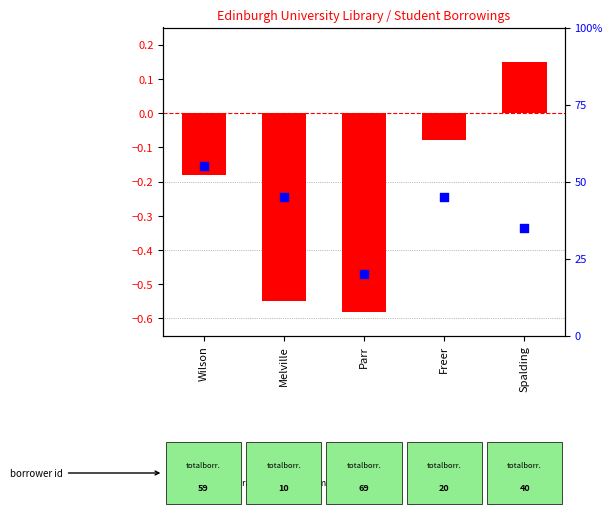

Which series contains the lowest Y value?

log2 ratio